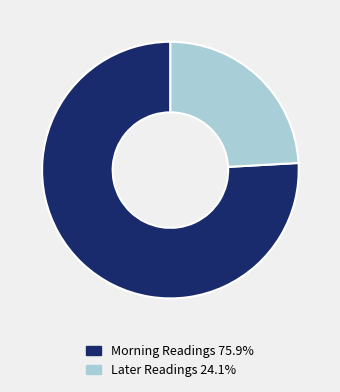

Combined, do Morning Readings 75.9% and Later Readings 24.1% account for over 50%?

Yes